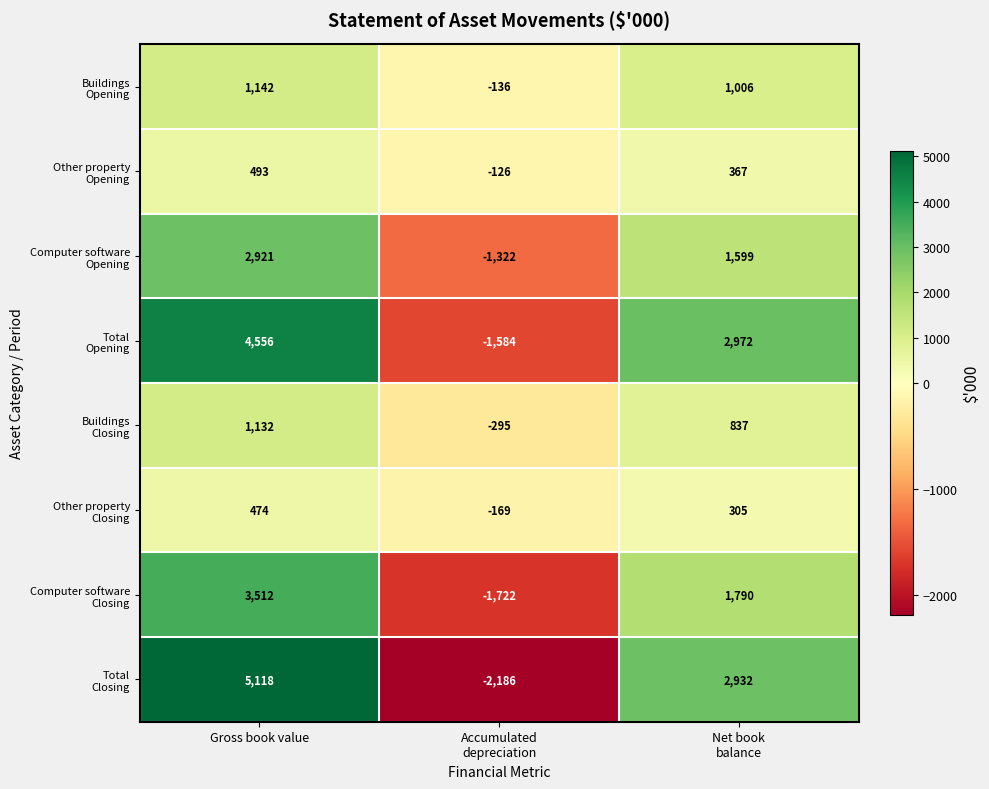

At which category is the sum across all series the highest?

Gross book value